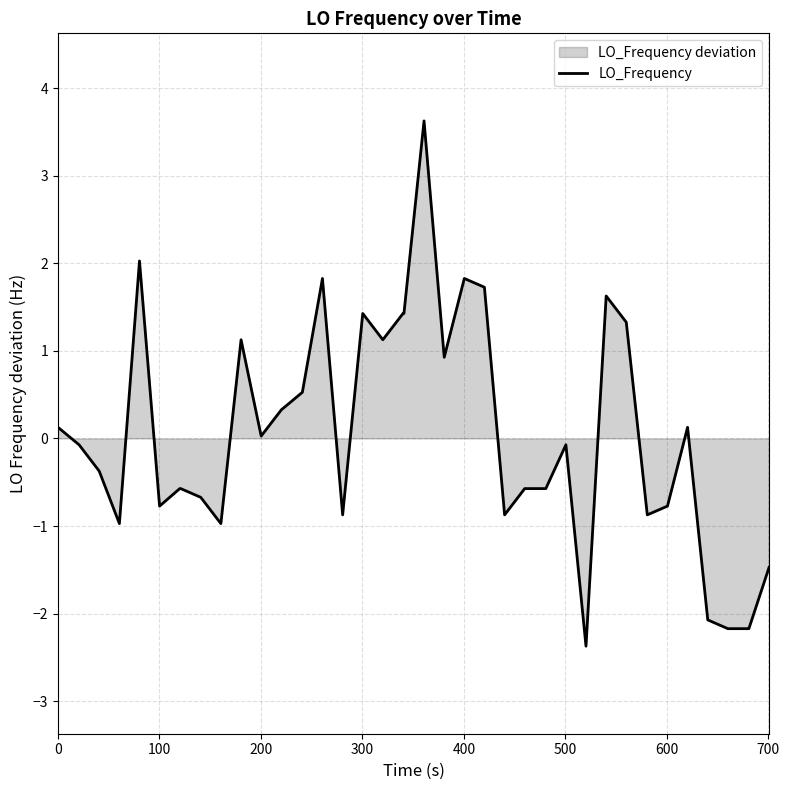

How many interior local valleys (lower than both neighbors) does the data have?

10